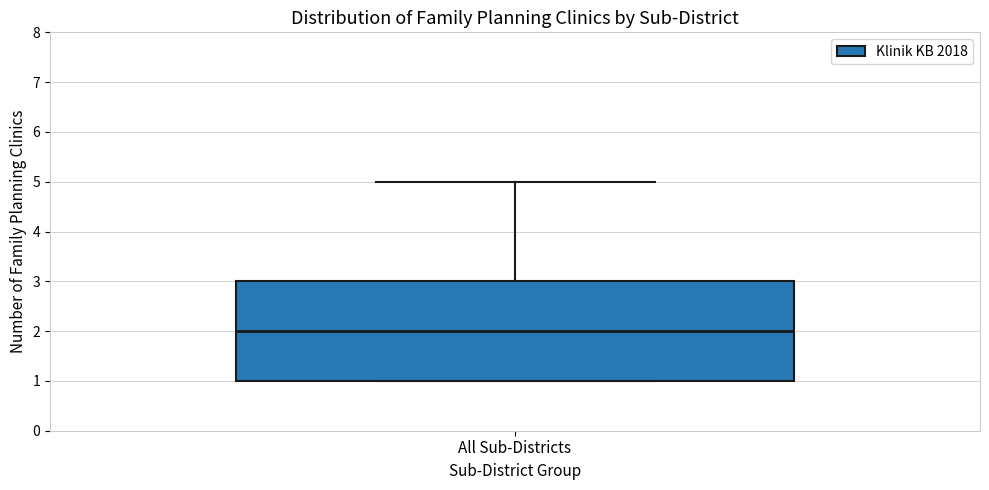

Read this box plot against the y-axis: the position of the median line, the range covered by the box, and the ends of both whiskers. The values are not printed on the chart, so give them approximately, as read against the axis.

median 2, box 1 to 3, whiskers 1 to 5